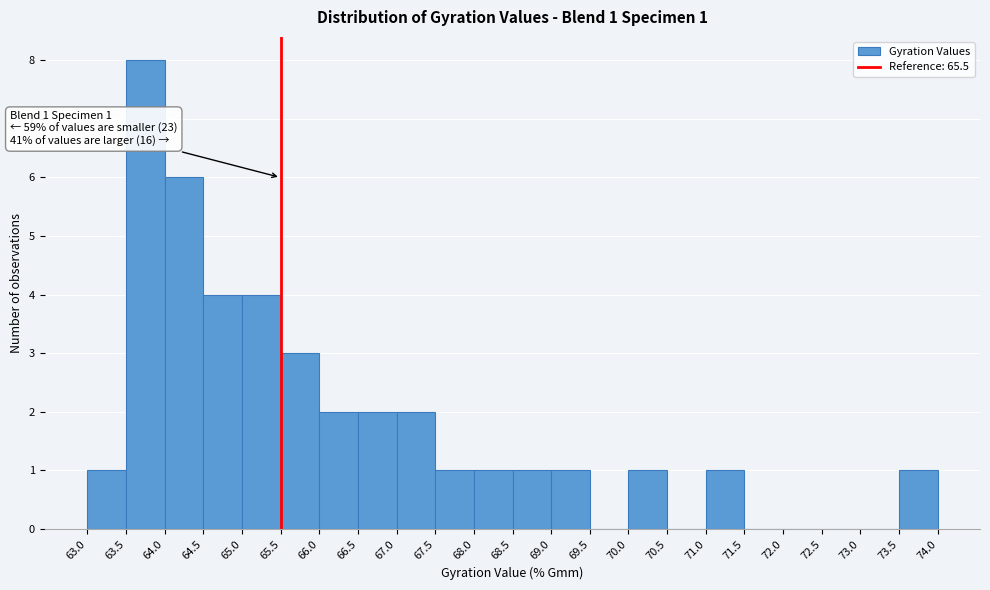

Which range on the x-axis has the tallest bar?

63.5 to 64.0